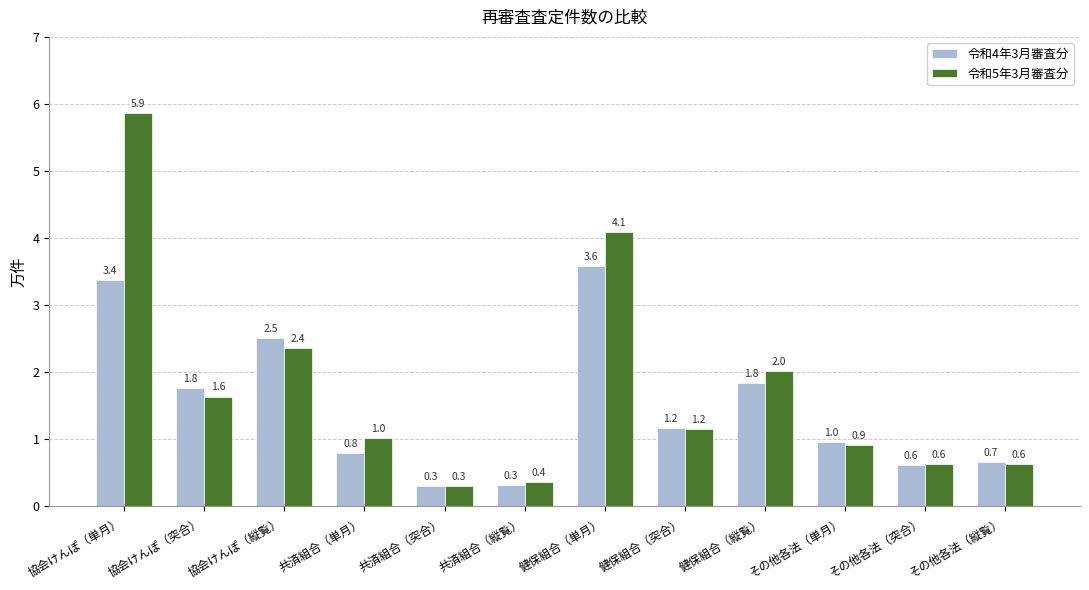

At which label does 令和4年3月審査分 reach its peak?

健保組合（単月）